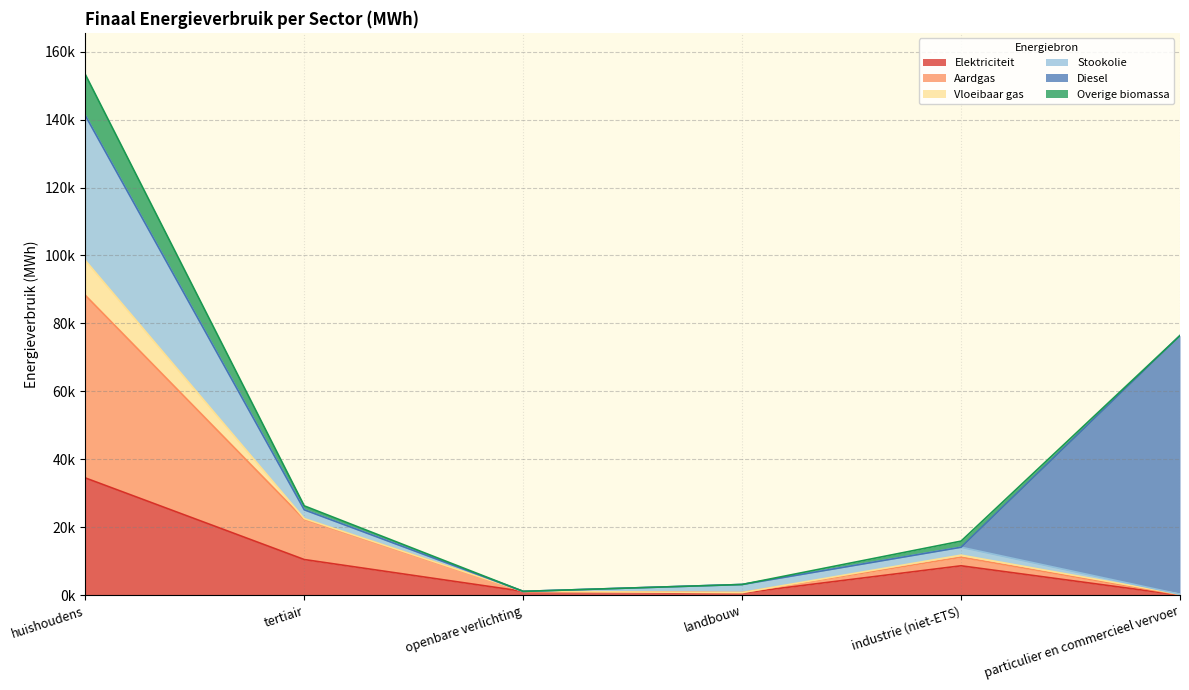

Does the chart display data point markers on the line(s)?

No